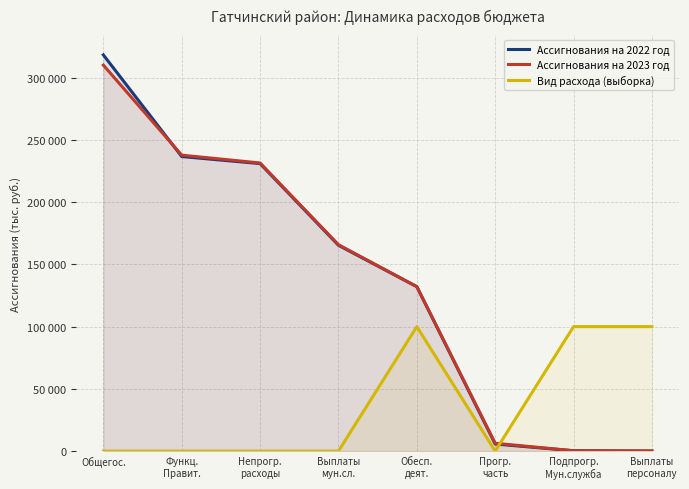

At how many categories does at least one series exceed 183264?

3